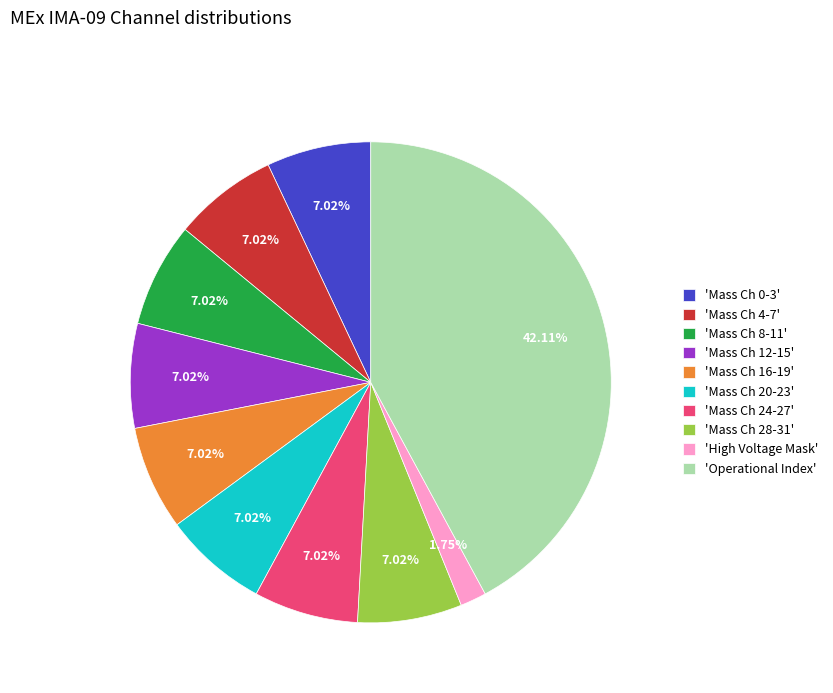

Is there any slice that represents more than half of the pie?

No